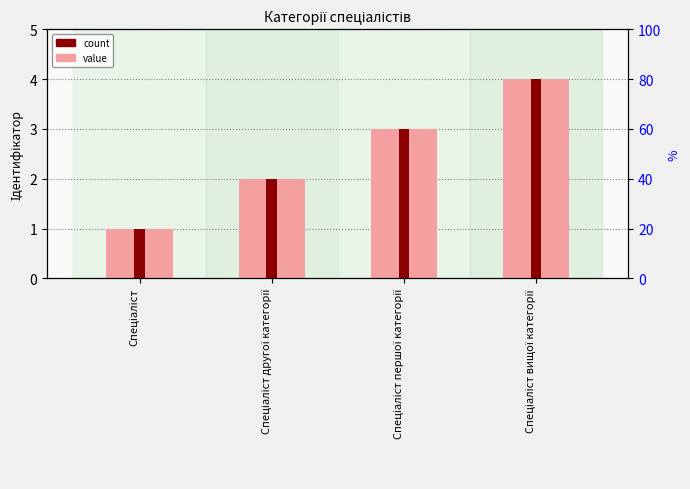

Read the Ідентифікатор value at Спеціаліст першої категорії.

3